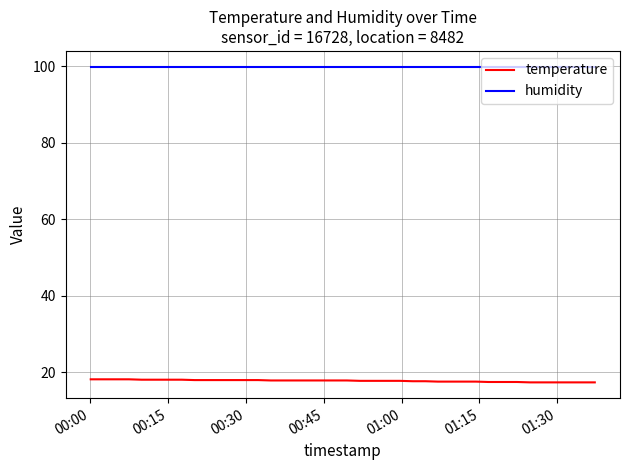

Count the number of data series in this chart.

2